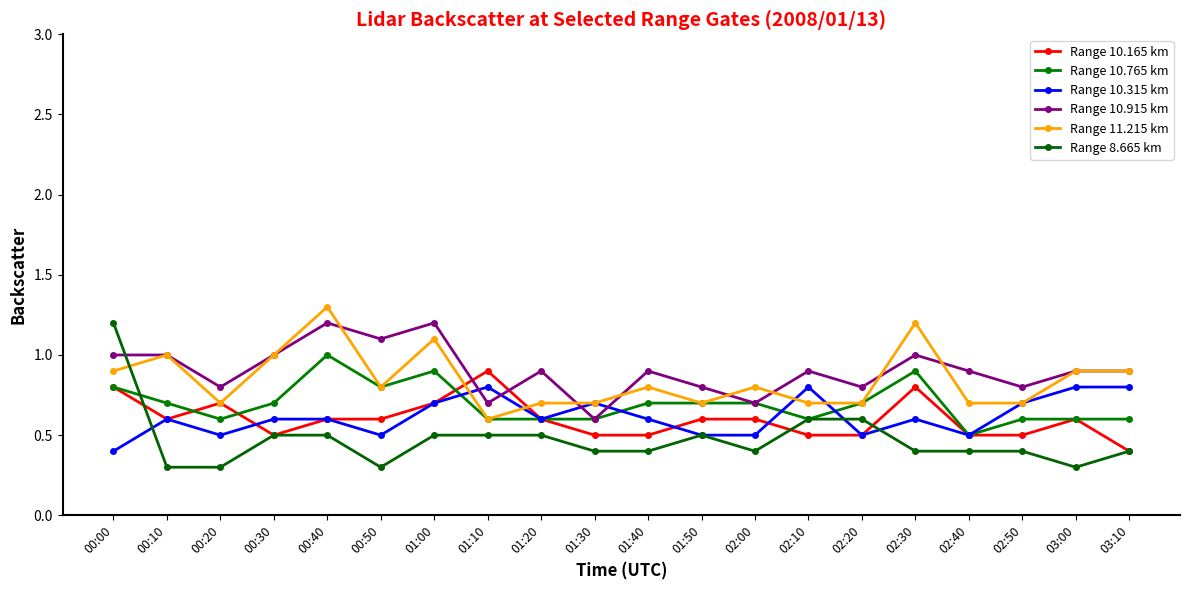

How many series are shown in this chart?

6